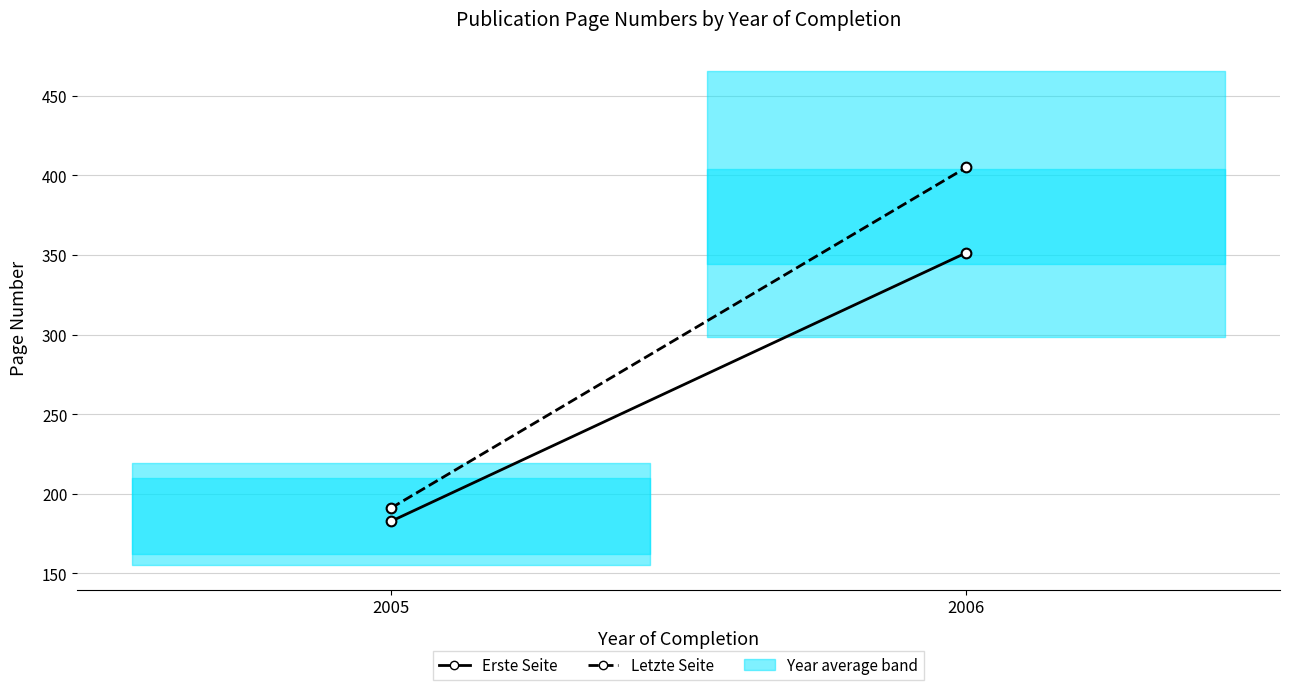

Which has a higher value, 2005 or 2006?

2006